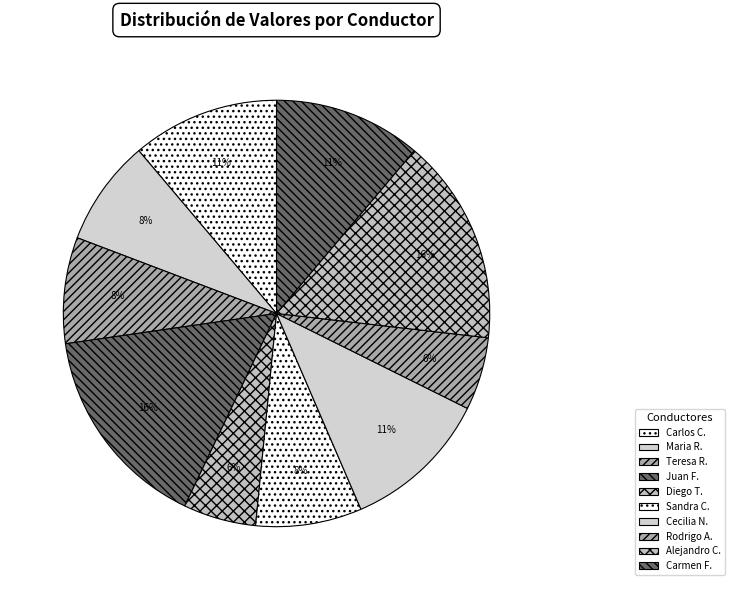

Is there a majority slice in this chart?

No